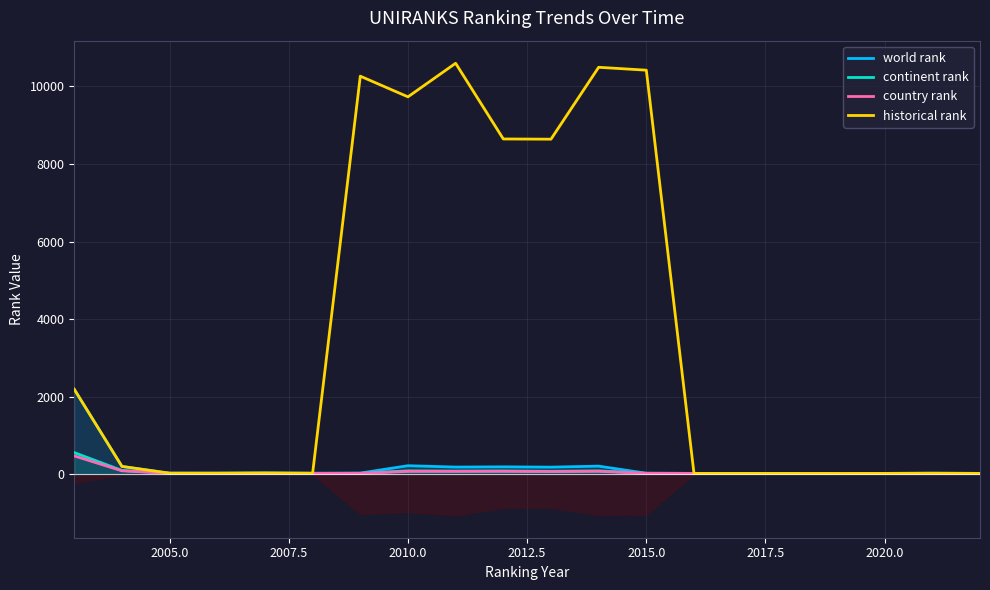

What is the value of the continent rank point at the 20th from the left?

15.0